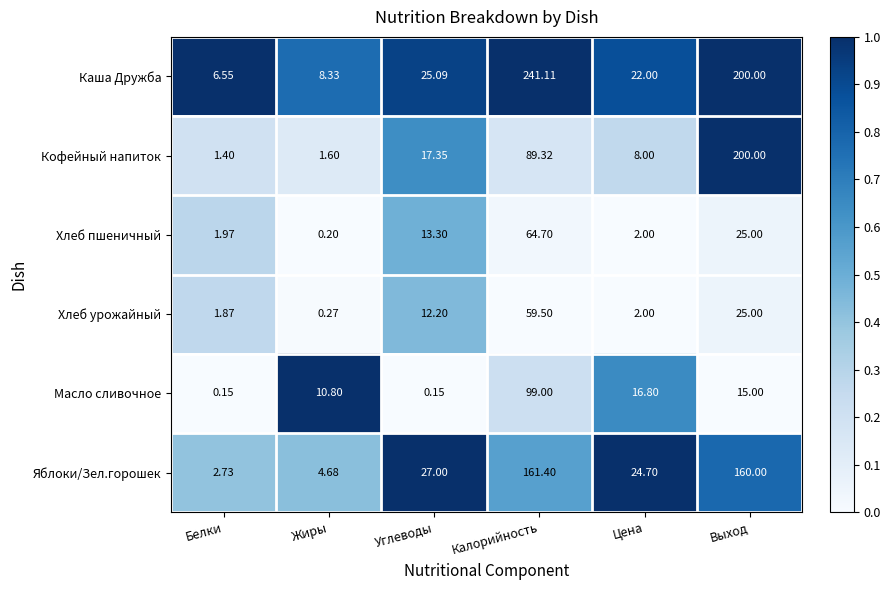

Which series has the largest range (max minus min)?

Каша Дружба